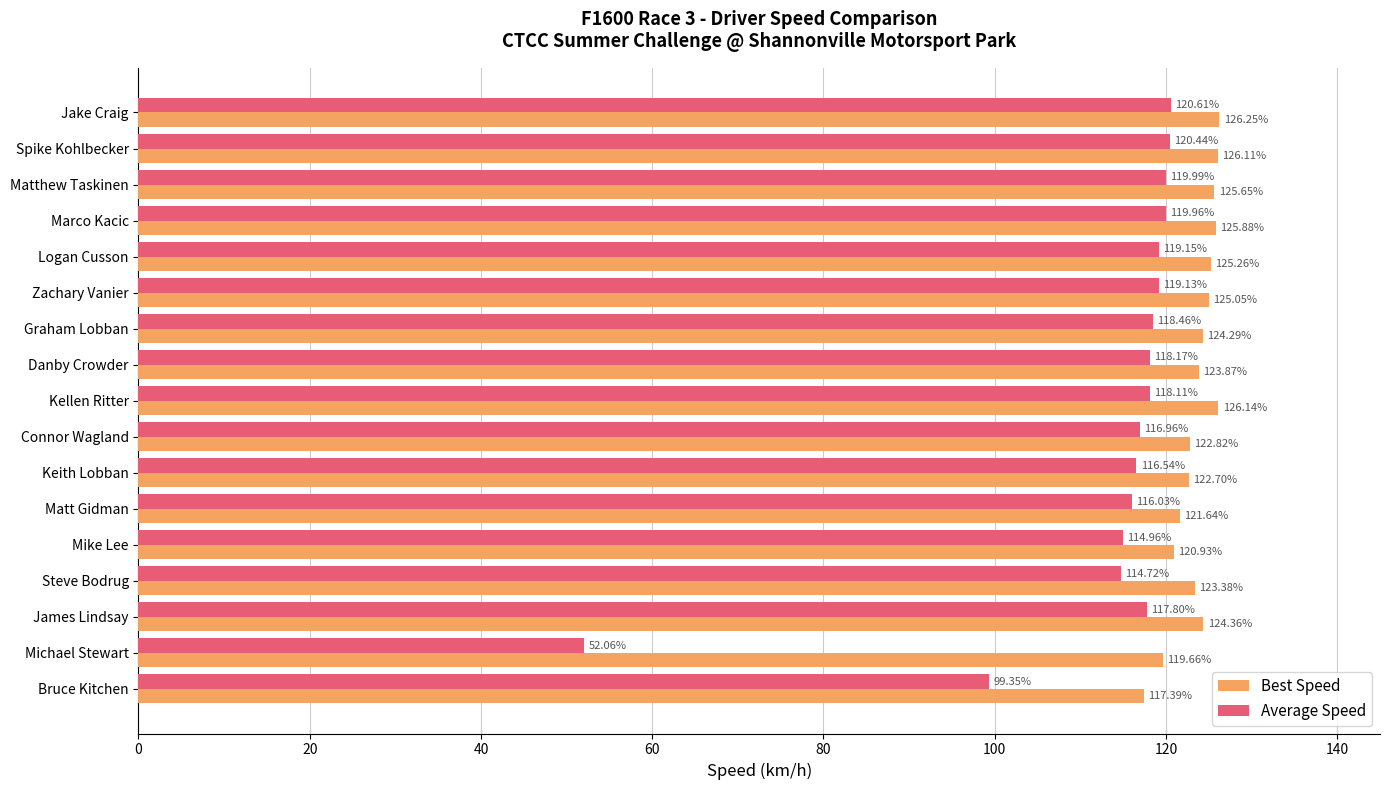

What is the total value across all series at Danby Crowder?

242.0